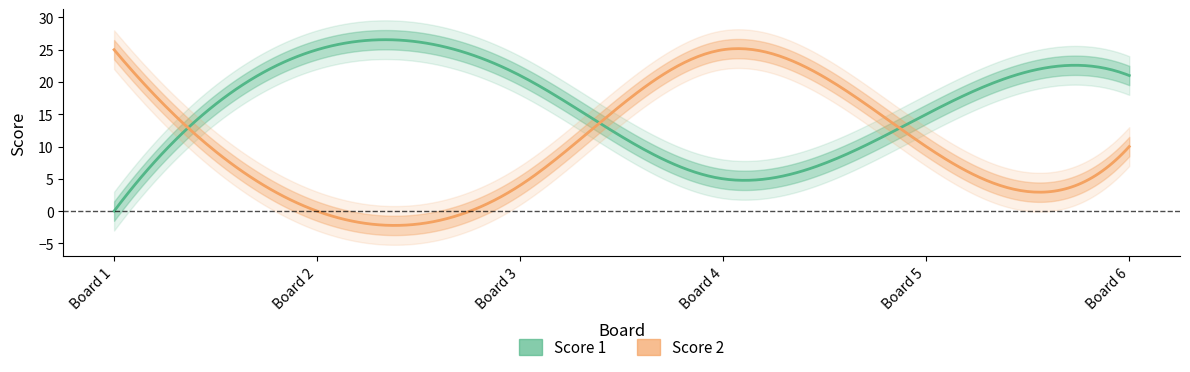

How many Score 2 values are between 4 and 25?

5